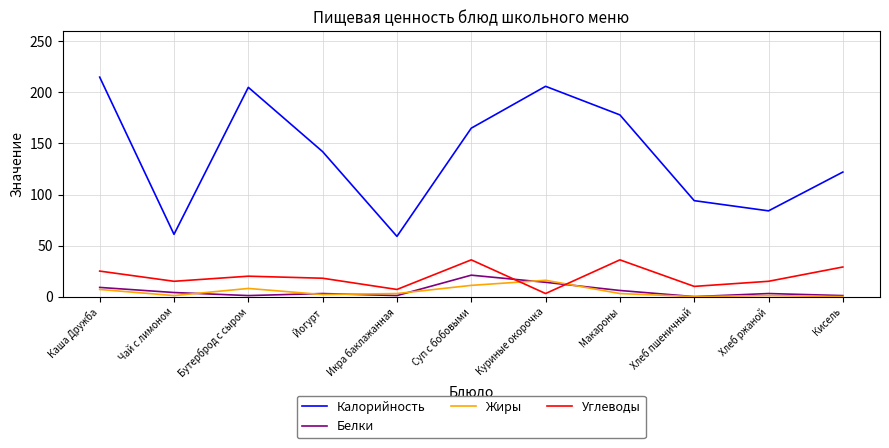

True or false: Калорийность and Углеводы intersect in this chart.

False